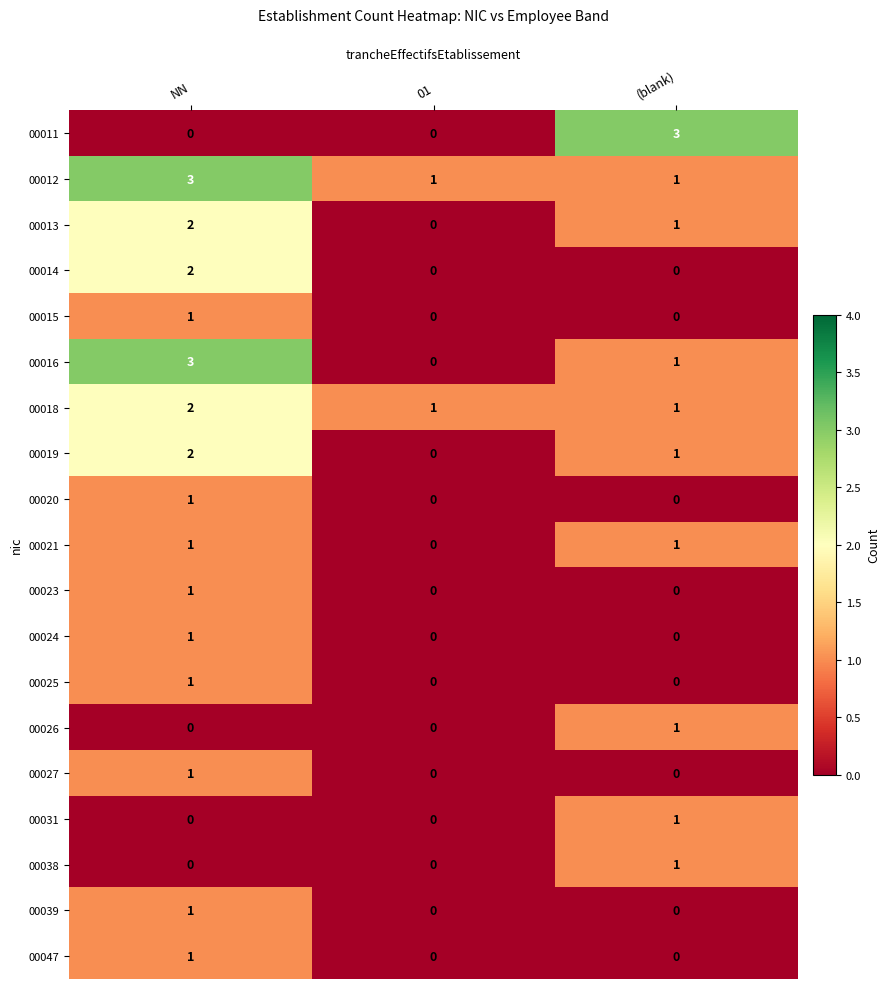

Which series has the largest total across all categories?

00012